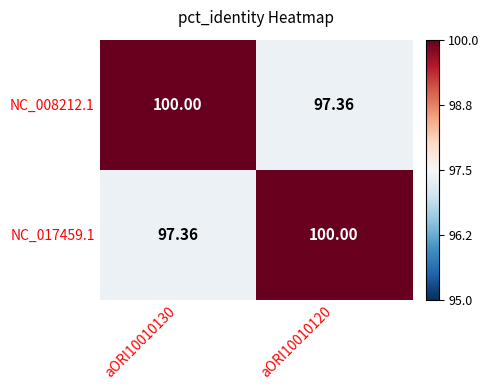

How many categories are shown in the chart?

2